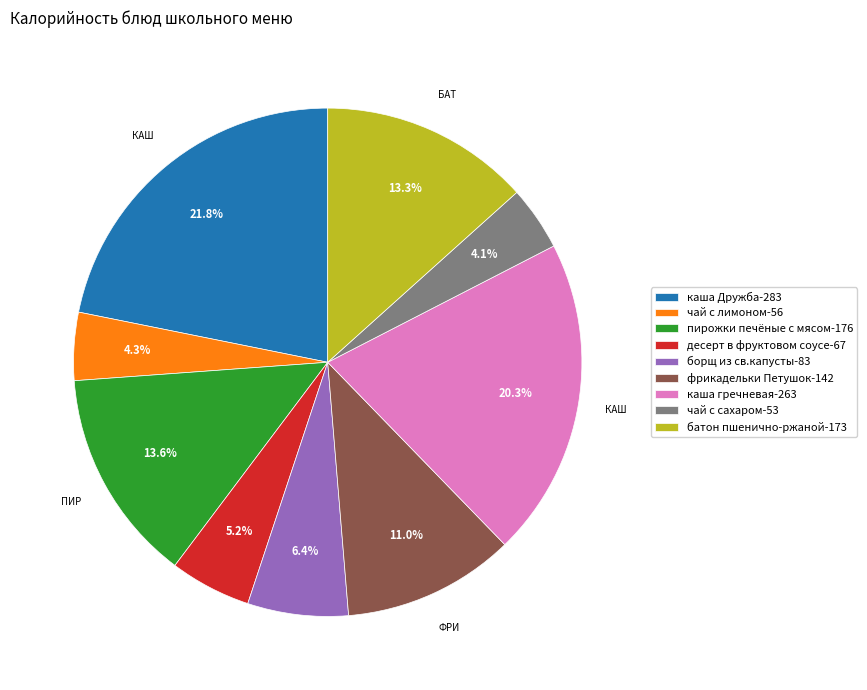

Does каша гречневая-263 represent more than half of the total?

No